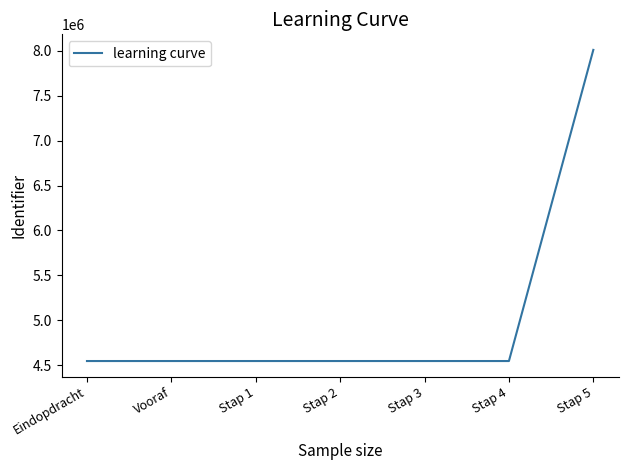

What is the sum of the values at Vooraf and Stap 1?

9096798